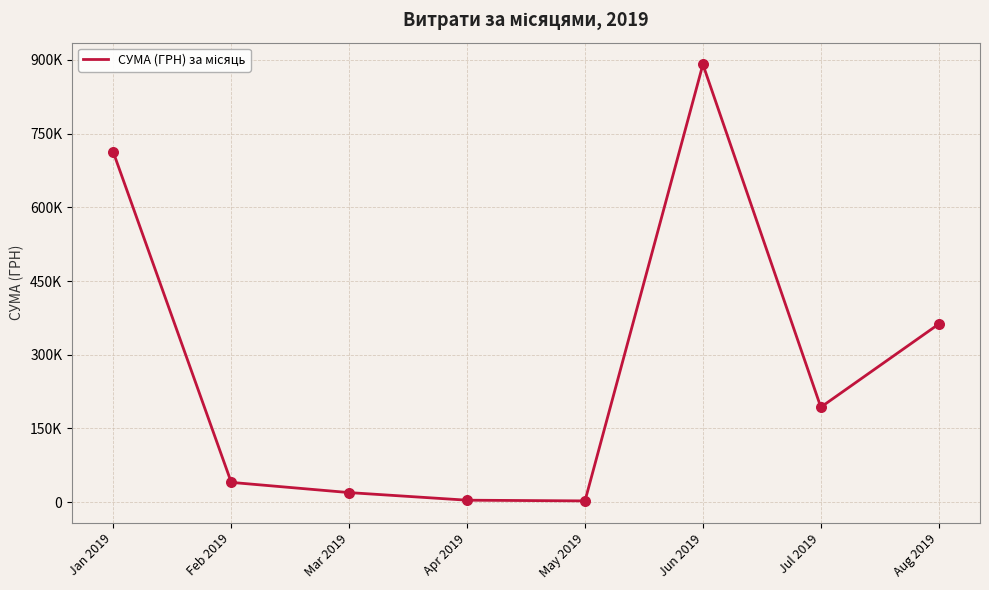

Does the chart have visible grid lines?

Yes